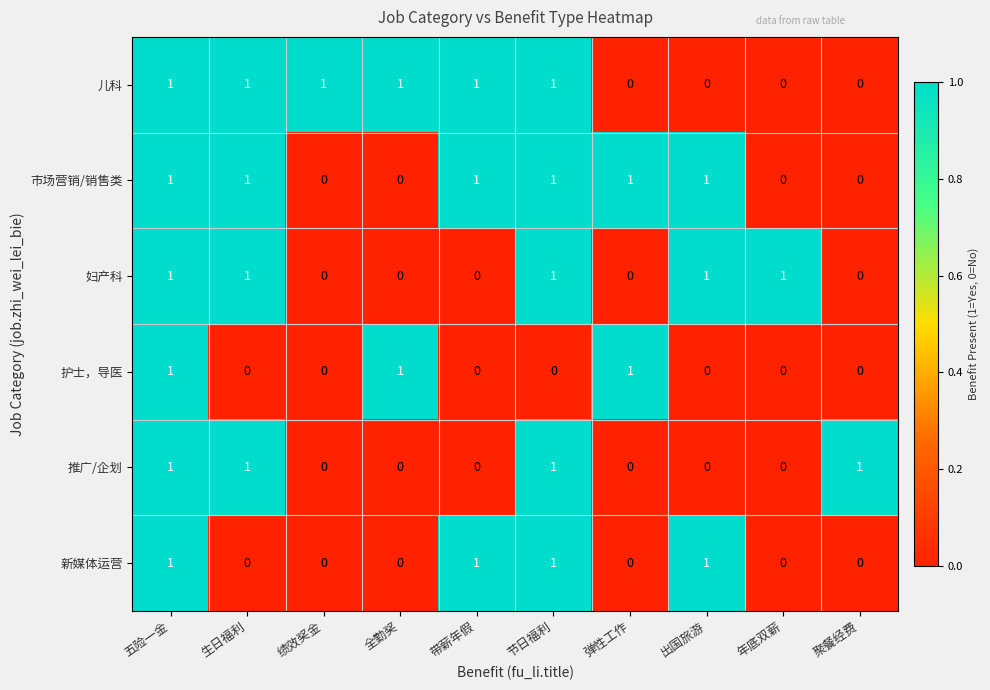

What is the total value across all series at 五险一金?

6